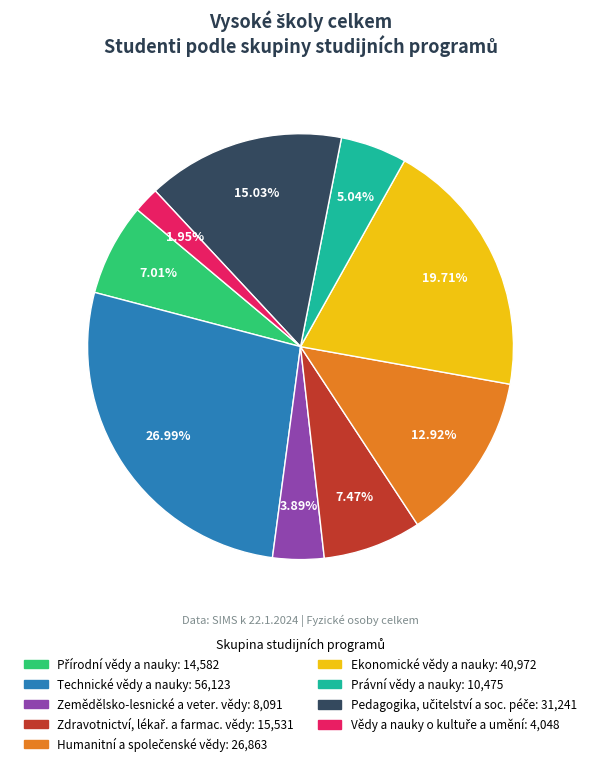

Count the number of slices in the pie.

9